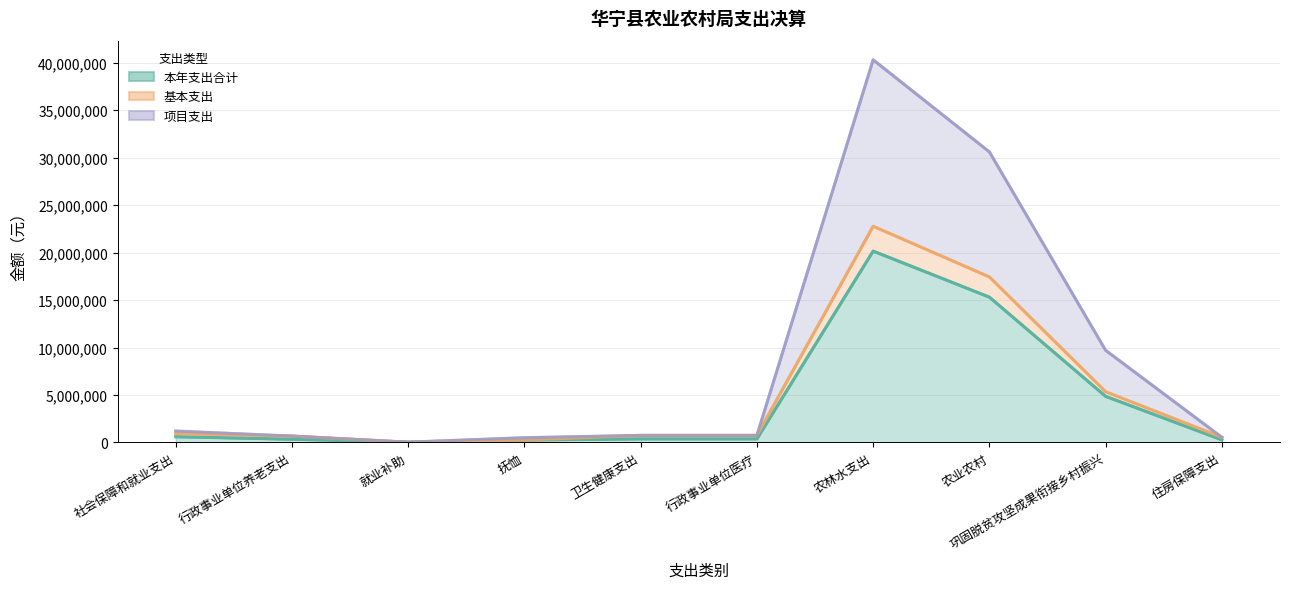

What is the value of the 基本支出 point at the 3rd from the left?

16060.4